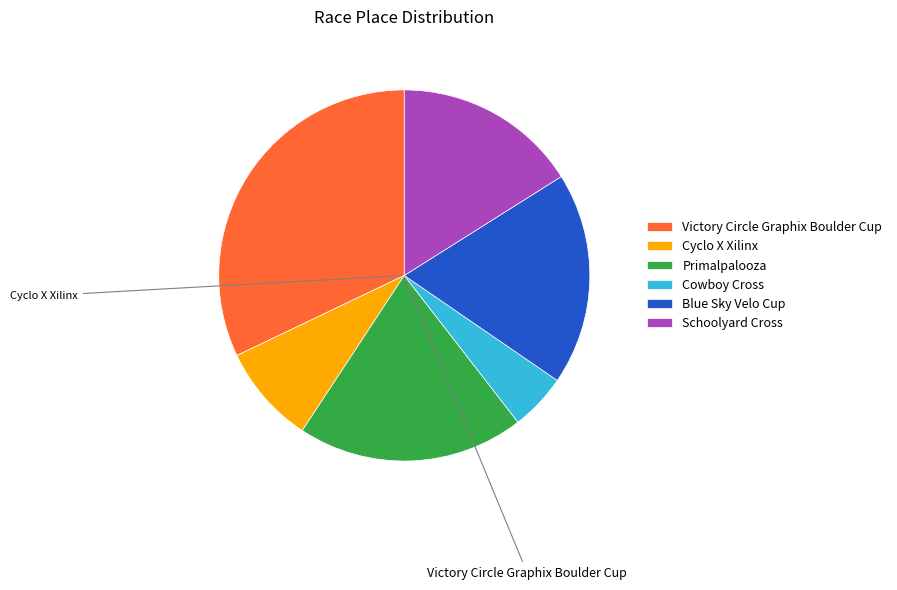

Which has a higher value, Primalpalooza or Cowboy Cross?

Primalpalooza